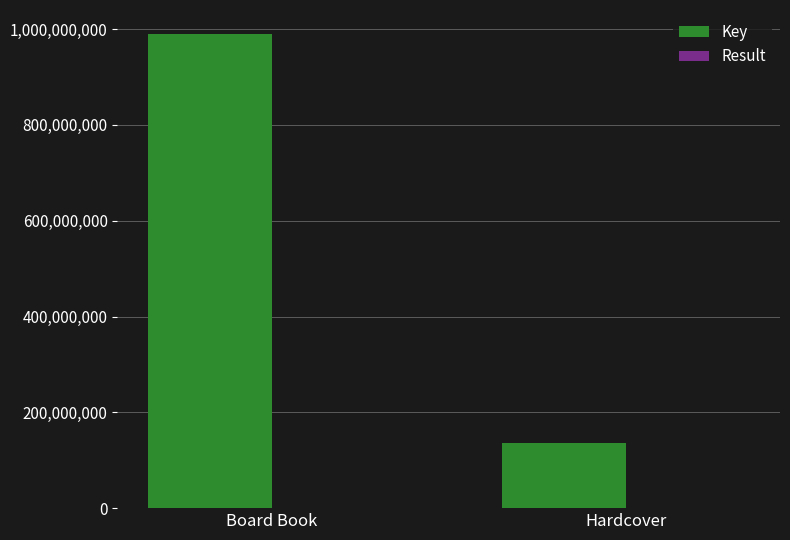

What is the maximum value shown in the chart?

990486419